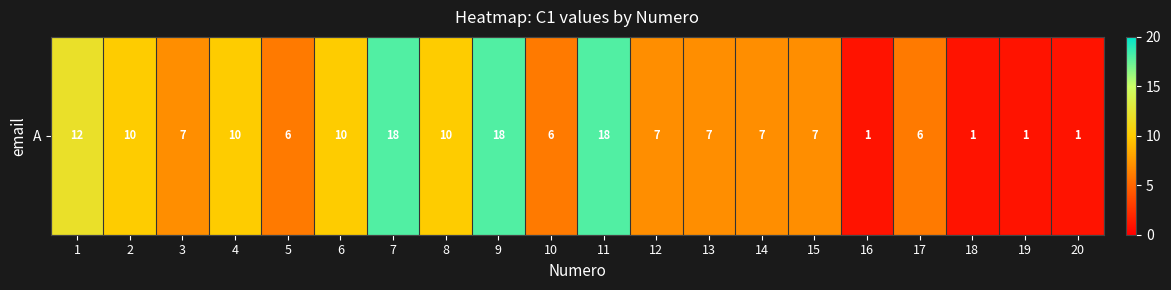

What is the difference between the values at 11 and 14?

11